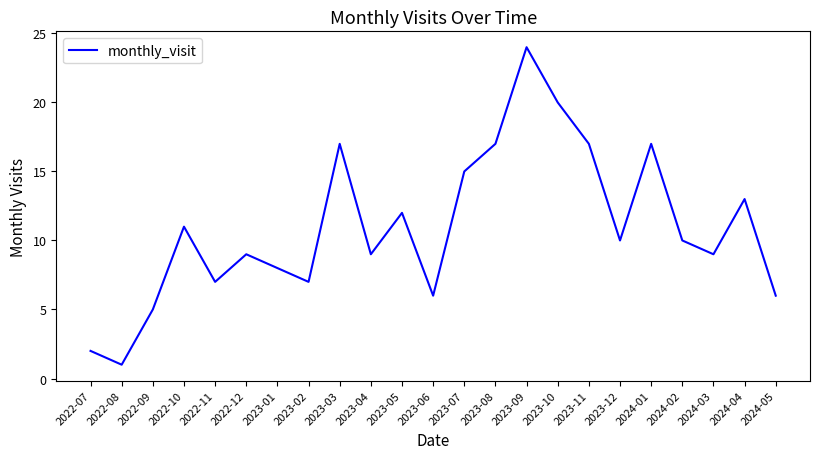

Which has a higher value, 2023-03 or 2022-11?

2023-03